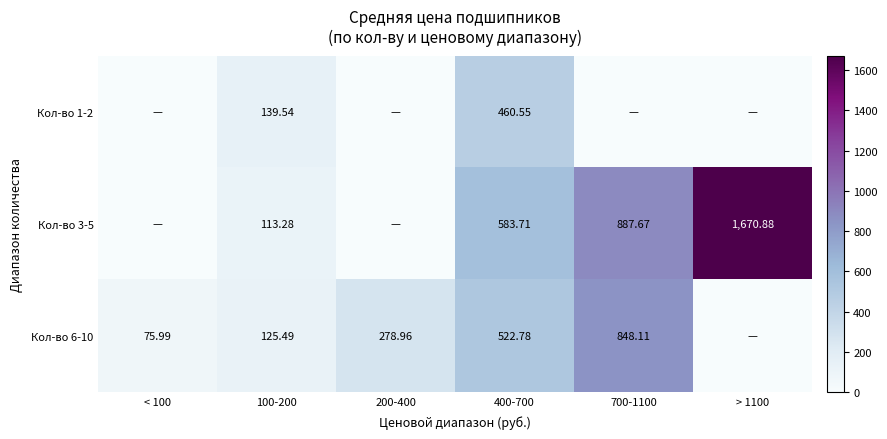

Is the value of Кол-во 6-10 at 400-700 greater than the value of Кол-во 1-2 at 400-700?

Yes